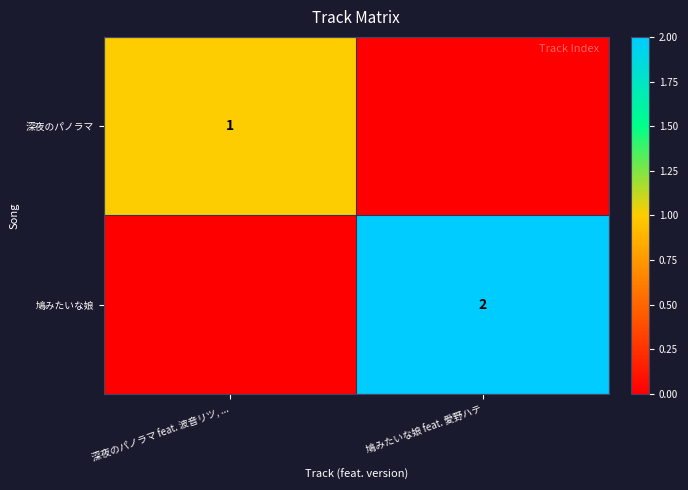

Is the value of 鳩みたいな娘 at 鳩みたいな娘 feat. 愛野ハテ greater than the value of 深夜のパノラマ at 深夜のパノラマ feat. 波音リツ, ...?

Yes